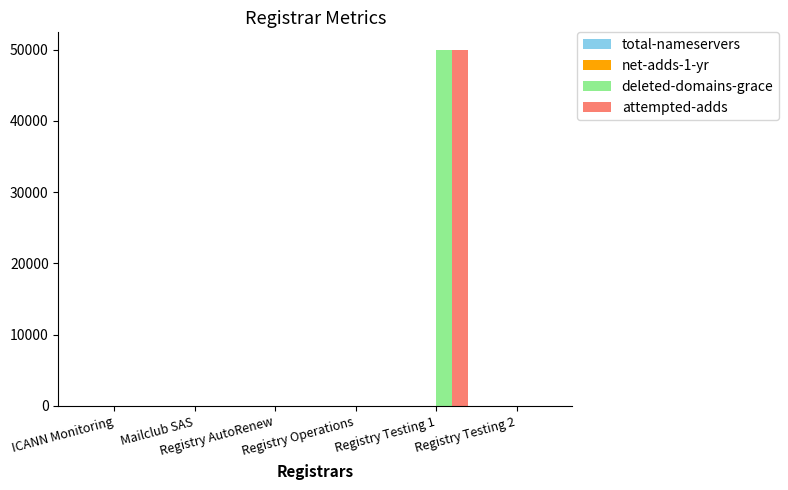

What is the greatest value displayed?

49925